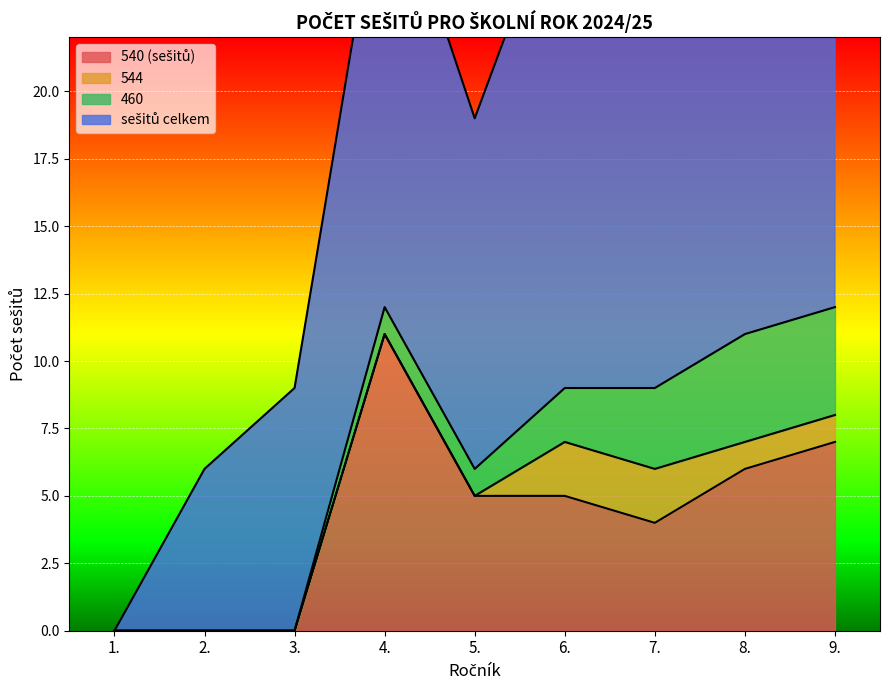

True or false: 460 has more than 1 interior local peaks.

False